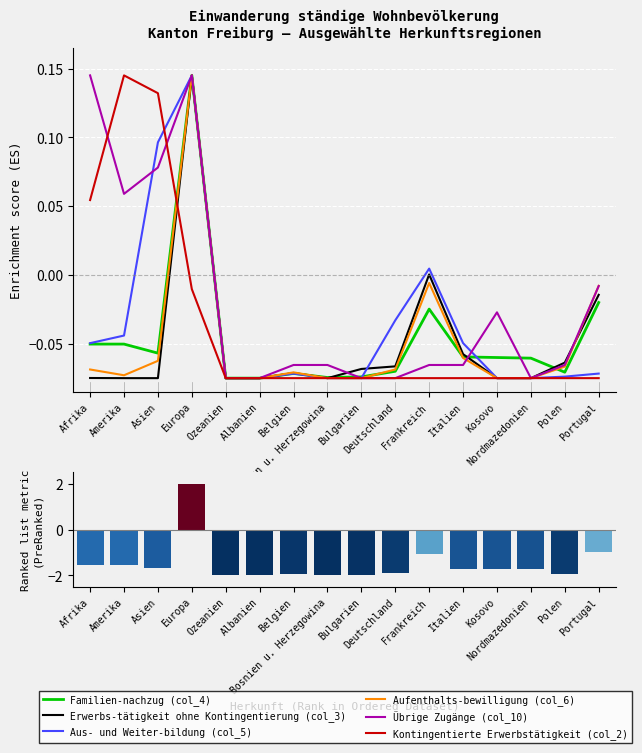

Reading right to left, what are all the values shown in this chart?

Familien-nachzug (col_4): Portugal=-0.0	Polen=-0.1	Nordmazedonien=-0.1	Kosovo=-0.1	Italien=-0.1	Frankreich=-0.0	Deutschland=-0.1	Bulgarien=-0.1	Bosnien u. Herzegowina=-0.1	Belgien=-0.1	Albanien=-0.1	Ozeanien=-0.1	Europa=0.1	Asien=-0.1	Amerika=-0.1	Afrika=-0.1
Erwerbs-tätigkeit ohne Kontingentierung (col_3): Portugal=-0.0	Polen=-0.1	Nordmazedonien=-0.1	Kosovo=-0.1	Italien=-0.1	Frankreich=0.0	Deutschland=-0.1	Bulgarien=-0.1	Bosnien u. Herzegowina=-0.1	Belgien=-0.1	Albanien=-0.1	Ozeanien=-0.1	Europa=0.1	Asien=-0.1	Amerika=-0.1	Afrika=-0.1
Aus- und Weiter-bildung (col_5): Portugal=-0.1	Polen=-0.1	Nordmazedonien=-0.1	Kosovo=-0.1	Italien=-0.0	Frankreich=0.0	Deutschland=-0.0	Bulgarien=-0.1	Bosnien u. Herzegowina=-0.1	Belgien=-0.1	Albanien=-0.1	Ozeanien=-0.1	Europa=0.1	Asien=0.1	Amerika=-0.0	Afrika=-0.0
Aufenthalts-bewilligung (col_6): Portugal=-0.0	Polen=-0.1	Nordmazedonien=-0.1	Kosovo=-0.1	Italien=-0.1	Frankreich=-0.0	Deutschland=-0.1	Bulgarien=-0.1	Bosnien u. Herzegowina=-0.1	Belgien=-0.1	Albanien=-0.1	Ozeanien=-0.1	Europa=0.1	Asien=-0.1	Amerika=-0.1	Afrika=-0.1
Übrige Zugänge (col_10): Portugal=-0.0	Polen=-0.1	Nordmazedonien=-0.1	Kosovo=-0.0	Italien=-0.1	Frankreich=-0.1	Deutschland=-0.1	Bulgarien=-0.1	Bosnien u. Herzegowina=-0.1	Belgien=-0.1	Albanien=-0.1	Ozeanien=-0.1	Europa=0.1	Asien=0.1	Amerika=0.1	Afrika=0.1
Kontingentierte Erwerbstätigkeit (col_2): Portugal=-0.1	Polen=-0.1	Nordmazedonien=-0.1	Kosovo=-0.1	Italien=-0.1	Frankreich=-0.1	Deutschland=-0.1	Bulgarien=-0.1	Bosnien u. Herzegowina=-0.1	Belgien=-0.1	Albanien=-0.1	Ozeanien=-0.1	Europa=-0.0	Asien=0.1	Amerika=0.1	Afrika=0.1